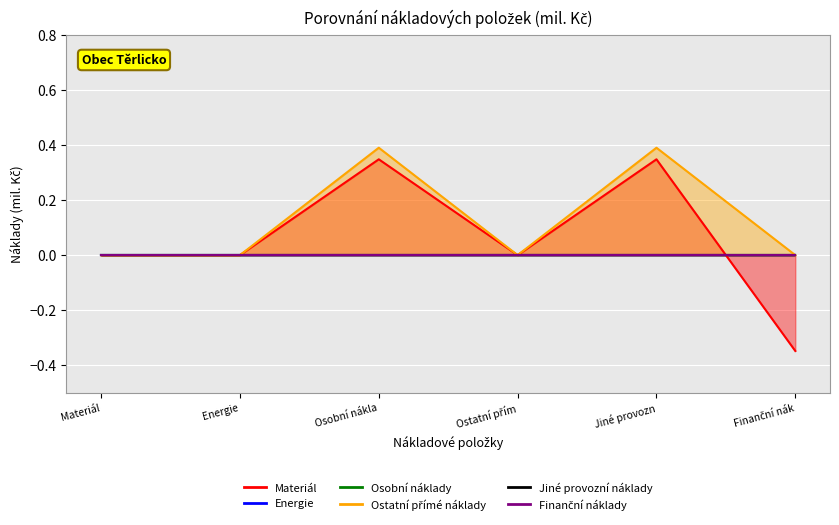

Count the Ostatní přímé náklady values in the range 0 to 1.

6